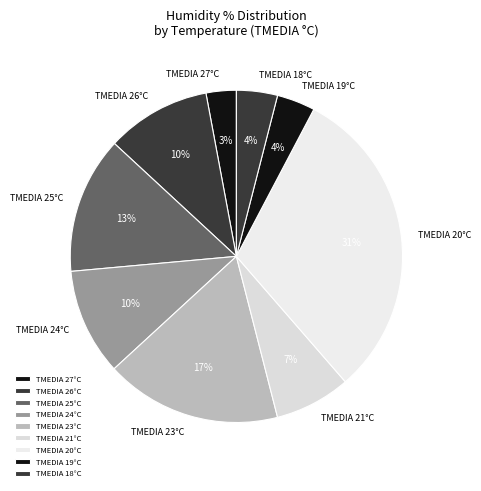

Count the number of slices in the pie.

9